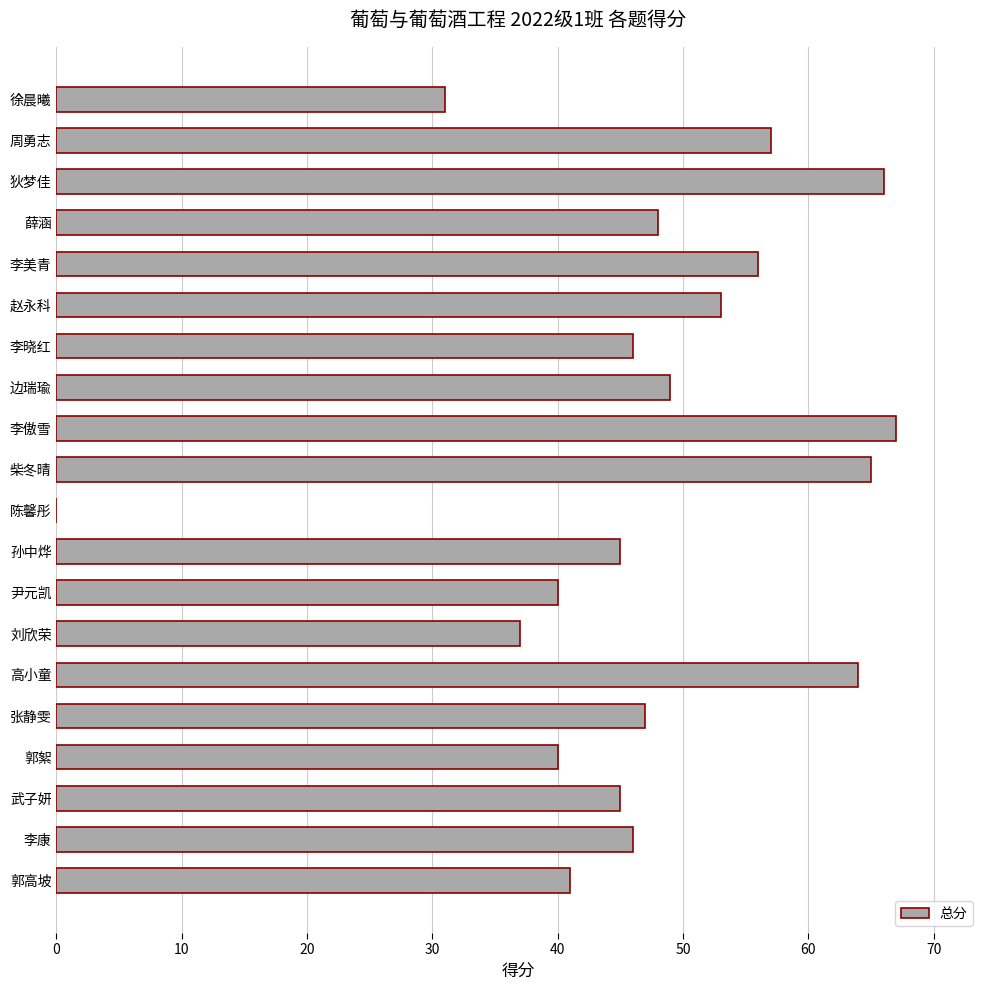

The value at 徐晨曦 is 51. True or false?

False